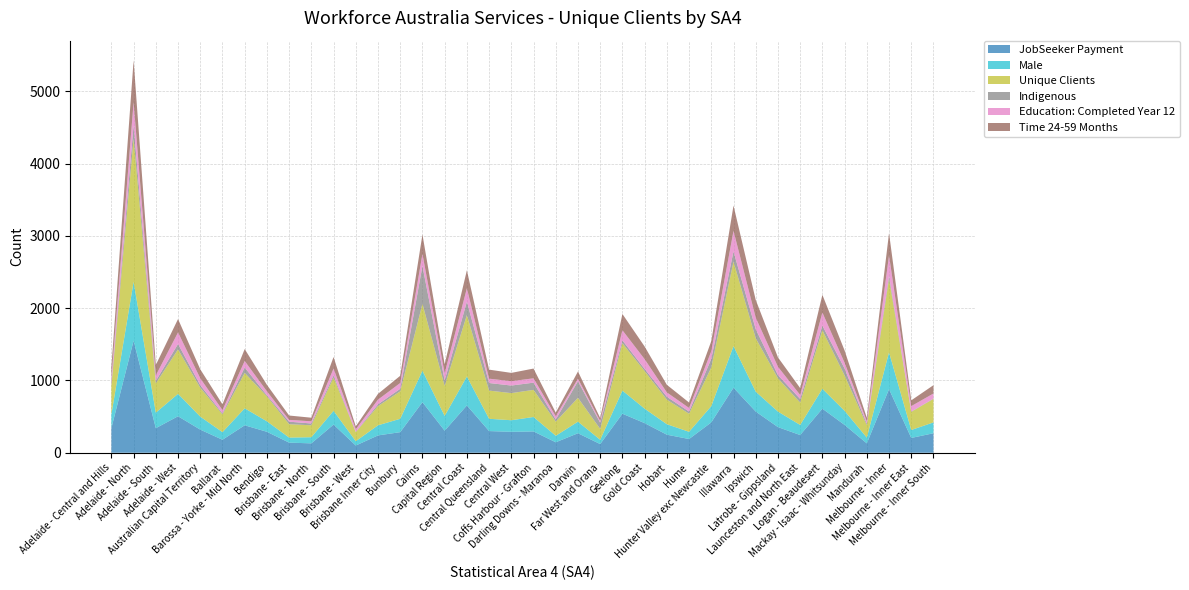

Reading left to right, extract all data points from this chart.

JobSeeker Payment: Adelaide - Central and Hills=340	Adelaide - North=1550	Adelaide - South=340	Adelaide - West=505	Australian Capital Territory=320	Ballarat=180	Barossa - Yorke - Mid North=380	Bendigo=290	Brisbane - East=140	Brisbane - North=130	Brisbane - South=390	Brisbane - West=100	Brisbane Inner City=240	Bunbury=285	Cairns=700	Capital Region=305	Central Coast=655	Central Queensland=300	Central West=290	Coffs Harbour - Grafton=295	Darling Downs - Maranoa=145	Darwin=270	Far West and Orana=120	Geelong=540	Gold Coast=410	Hobart=250	Hume=190	Hunter Valley exc Newcastle=420	Illawarra=900	Ipswich=570	Latrobe - Gippsland=355	Launceston and North East=245	Logan - Beaudesert=610	Mackay - Isaac - Whitsunday=385	Mandurah=130	Melbourne - Inner=880	Melbourne - Inner East=205	Melbourne - Inner South=270
Male: Adelaide - Central and Hills=190	Adelaide - North=815	Adelaide - South=215	Adelaide - West=310	Australian Capital Territory=180	Ballarat=105	Barossa - Yorke - Mid North=235	Bendigo=145	Brisbane - East=70	Brisbane - North=85	Brisbane - South=190	Brisbane - West=60	Brisbane Inner City=140	Bunbury=185	Cairns=435	Capital Region=205	Central Coast=400	Central Queensland=170	Central West=160	Coffs Harbour - Grafton=200	Darling Downs - Maranoa=90	Darwin=160	Far West and Orana=60	Geelong=320	Gold Coast=200	Hobart=145	Hume=100	Hunter Valley exc Newcastle=225	Illawarra=575	Ipswich=275	Latrobe - Gippsland=215	Launceston and North East=140	Logan - Beaudesert=275	Mackay - Isaac - Whitsunday=195	Mandurah=80	Melbourne - Inner=510	Melbourne - Inner East=110	Melbourne - Inner South=150
Unique Clients: Adelaide - Central and Hills=390	Adelaide - North=1980	Adelaide - South=405	Adelaide - West=615	Australian Capital Territory=400	Ballarat=245	Barossa - Yorke - Mid North=490	Bendigo=345	Brisbane - East=185	Brisbane - North=165	Brisbane - South=460	Brisbane - West=125	Brisbane Inner City=265	Bunbury=380	Cairns=925	Capital Region=415	Central Coast=850	Central Queensland=390	Central West=375	Coffs Harbour - Grafton=375	Darling Downs - Maranoa=195	Darwin=330	Far West and Orana=150	Geelong=655	Gold Coast=520	Hobart=340	Hume=250	Hunter Valley exc Newcastle=535	Illawarra=1170	Ipswich=740	Latrobe - Gippsland=460	Launceston and North East=310	Logan - Beaudesert=810	Mackay - Isaac - Whitsunday=490	Mandurah=170	Melbourne - Inner=1015	Melbourne - Inner East=250	Melbourne - Inner South=325
Indigenous: Adelaide - Central and Hills=30	Adelaide - North=185	Adelaide - South=35	Adelaide - West=75	Australian Capital Territory=35	Ballarat=15	Barossa - Yorke - Mid North=75	Bendigo=15	Brisbane - East=35	Brisbane - North=25	Brisbane - South=30	Brisbane - West=5	Brisbane Inner City=25	Bunbury=35	Cairns=525	Capital Region=75	Central Coast=185	Central Queensland=105	Central West=105	Coffs Harbour - Grafton=100	Darling Downs - Maranoa=30	Darwin=230	Far West and Orana=85	Geelong=40	Gold Coast=30	Hobart=40	Hume=30	Hunter Valley exc Newcastle=120	Illawarra=140	Ipswich=125	Latrobe - Gippsland=45	Launceston and North East=50	Logan - Beaudesert=65	Mackay - Isaac - Whitsunday=95	Mandurah=20	Melbourne - Inner=45	Melbourne - Inner East=5	Melbourne - Inner South=5
Education: Completed Year 12: Adelaide - Central and Hills=85	Adelaide - North=320	Adelaide - South=75	Adelaide - West=160	Australian Capital Territory=95	Ballarat=45	Barossa - Yorke - Mid North=90	Bendigo=55	Brisbane - East=25	Brisbane - North=30	Brisbane - South=95	Brisbane - West=35	Brisbane Inner City=65	Bunbury=80	Cairns=165	Capital Region=100	Central Coast=185	Central Queensland=60	Central West=60	Coffs Harbour - Grafton=60	Darling Downs - Maranoa=45	Darwin=35	Far West and Orana=25	Geelong=140	Gold Coast=135	Hobart=60	Hume=50	Hunter Valley exc Newcastle=105	Illawarra=285	Ipswich=160	Latrobe - Gippsland=115	Launceston and North East=55	Logan - Beaudesert=180	Mackay - Isaac - Whitsunday=80	Mandurah=35	Melbourne - Inner=280	Melbourne - Inner East=75	Melbourne - Inner South=70
Time 24-59 Months: Adelaide - Central and Hills=150	Adelaide - North=580	Adelaide - South=145	Adelaide - West=185	Australian Capital Territory=125	Ballarat=80	Barossa - Yorke - Mid North=165	Bendigo=90	Brisbane - East=60	Brisbane - North=50	Brisbane - South=160	Brisbane - West=40	Brisbane Inner City=80	Bunbury=100	Cairns=270	Capital Region=125	Central Coast=250	Central Queensland=125	Central West=115	Coffs Harbour - Grafton=135	Darling Downs - Maranoa=50	Darwin=100	Far West and Orana=40	Geelong=225	Gold Coast=175	Hobart=105	Hume=75	Hunter Valley exc Newcastle=140	Illawarra=350	Ipswich=245	Latrobe - Gippsland=130	Launceston and North East=95	Logan - Beaudesert=245	Mackay - Isaac - Whitsunday=170	Mandurah=50	Melbourne - Inner=310	Melbourne - Inner East=80	Melbourne - Inner South=115